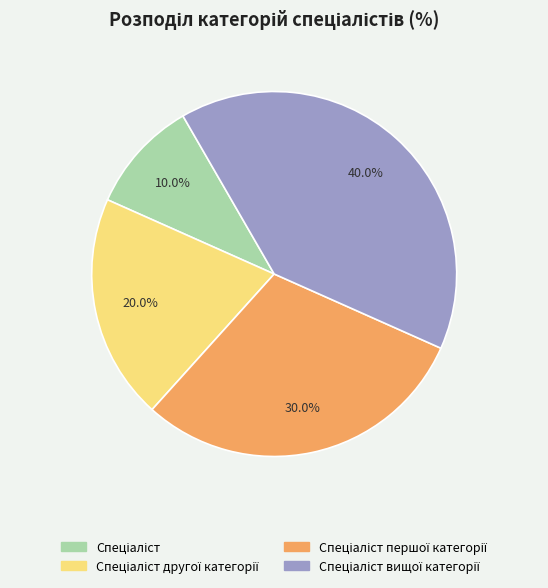

To the nearest percent, what is the difference between the largest and smallest slice percentages?

30%